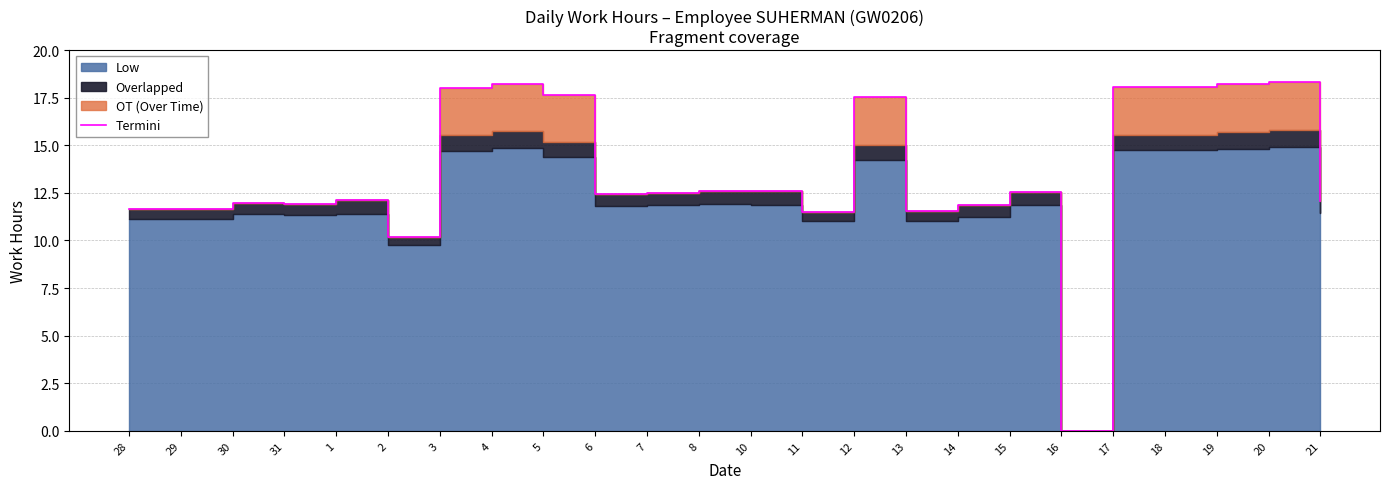

Reading left to right, list all the values displayed in this chart.

28=11.6	29=11.6	30=12.0	31=11.9	1=12.1	2=10.2	3=18.0	4=18.2	5=17.7	6=12.4	7=12.5	8=12.6	10=12.6	11=11.5	12=17.5	13=11.5	14=11.8	15=12.5	16=0.0	17=18.0	18=18.0	19=18.2	20=18.3	21=12.0